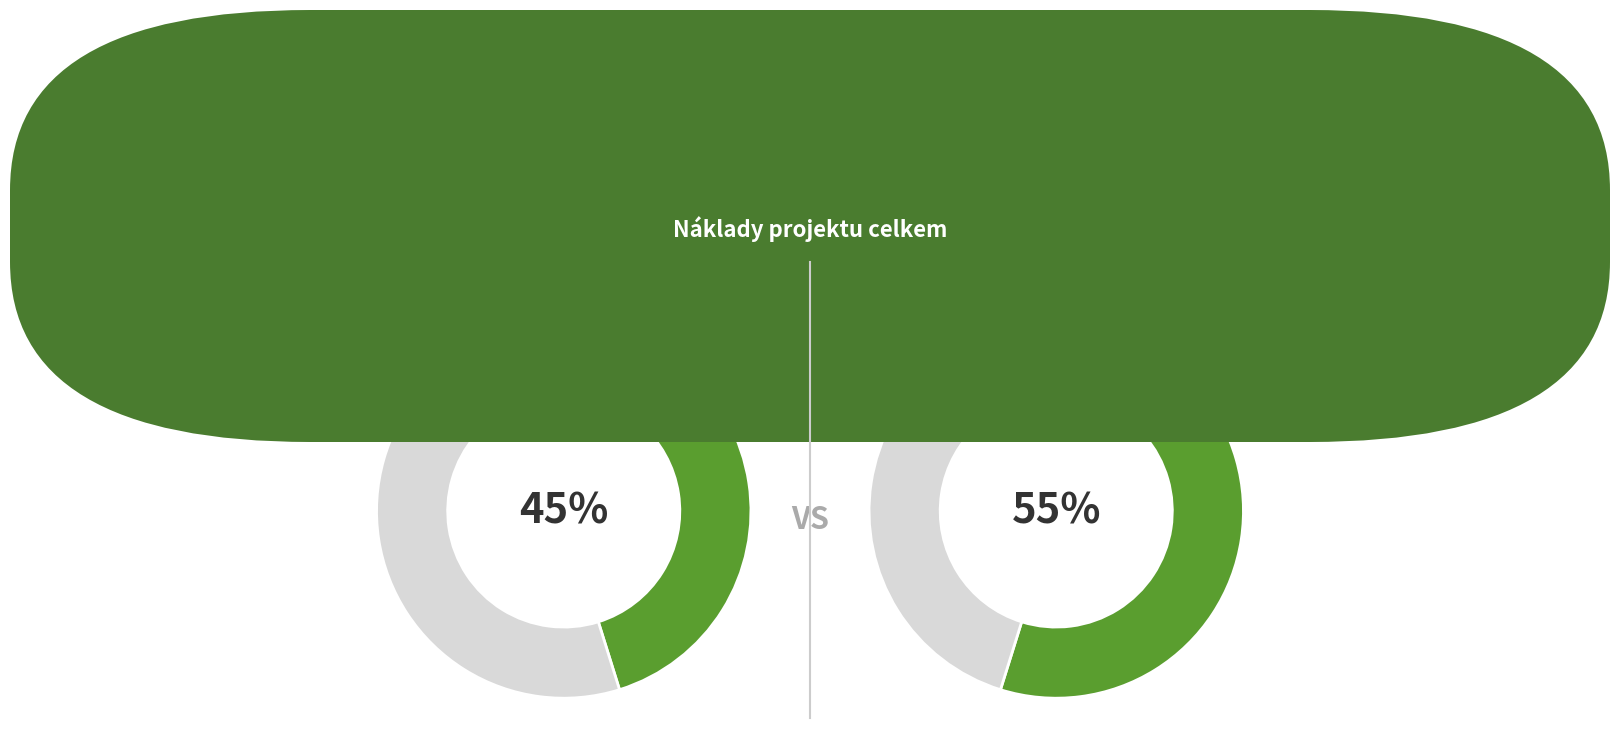

Combined, what portion of the pie is 13RRD7A-0002 and 13RRD7A-0001?

100.0%